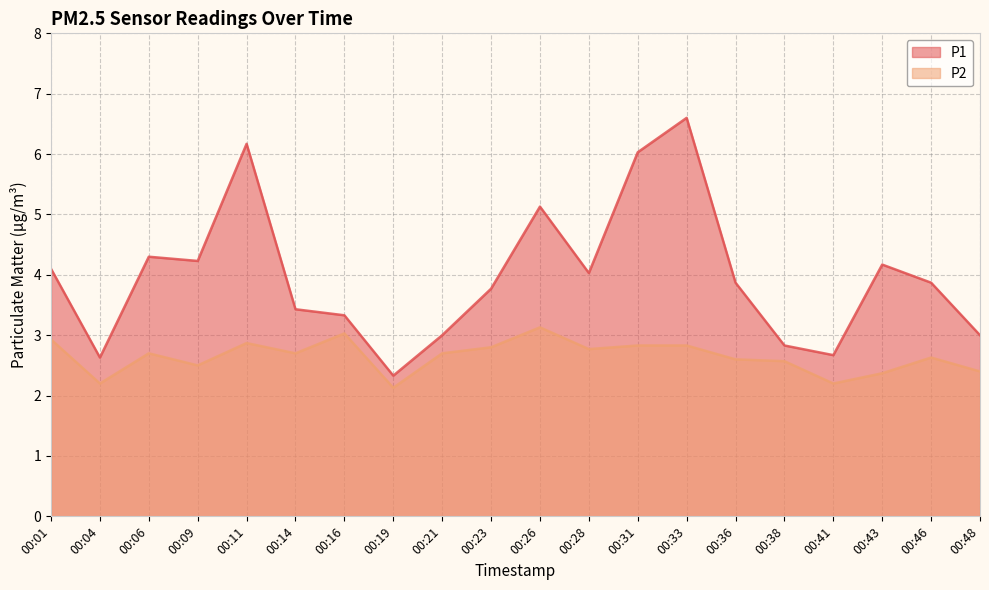

Does the chart display data point markers on the line(s)?

No